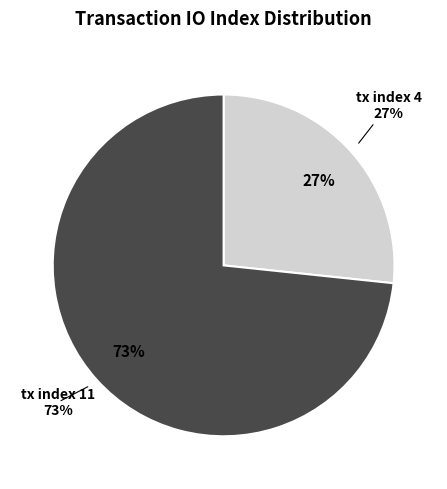

Count the number of slices in the pie.

2